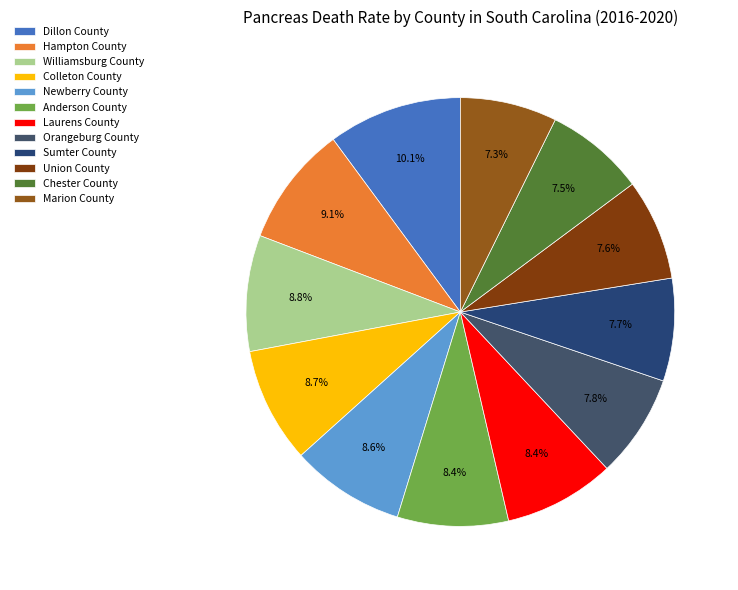

Does any single category account for the majority?

No